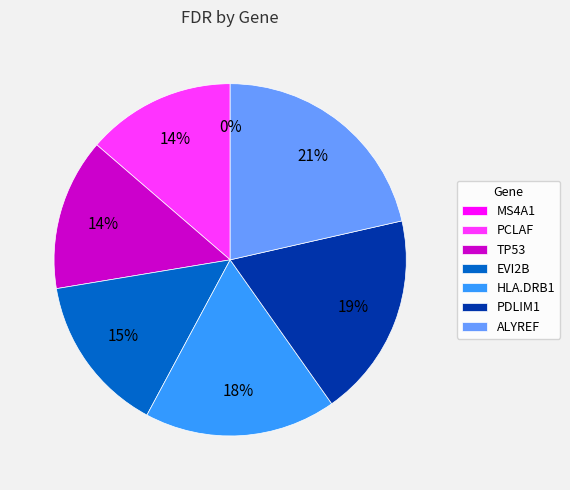

Is it true that TP53 is 19% of the pie?

False